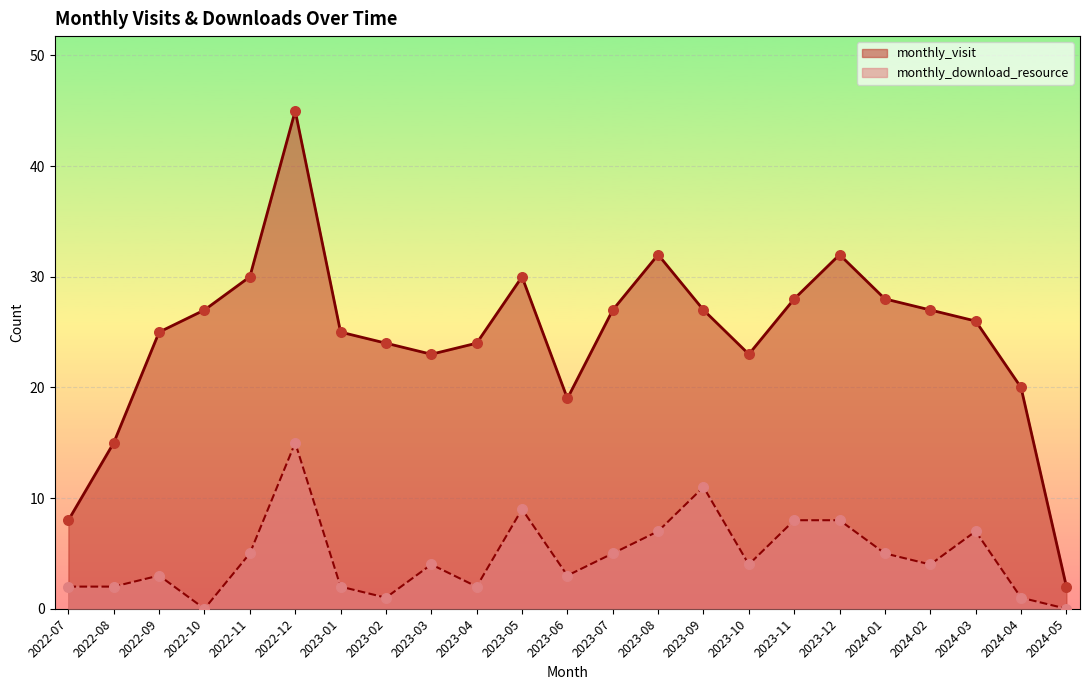

What is the total value across all series at 2022-11?

35